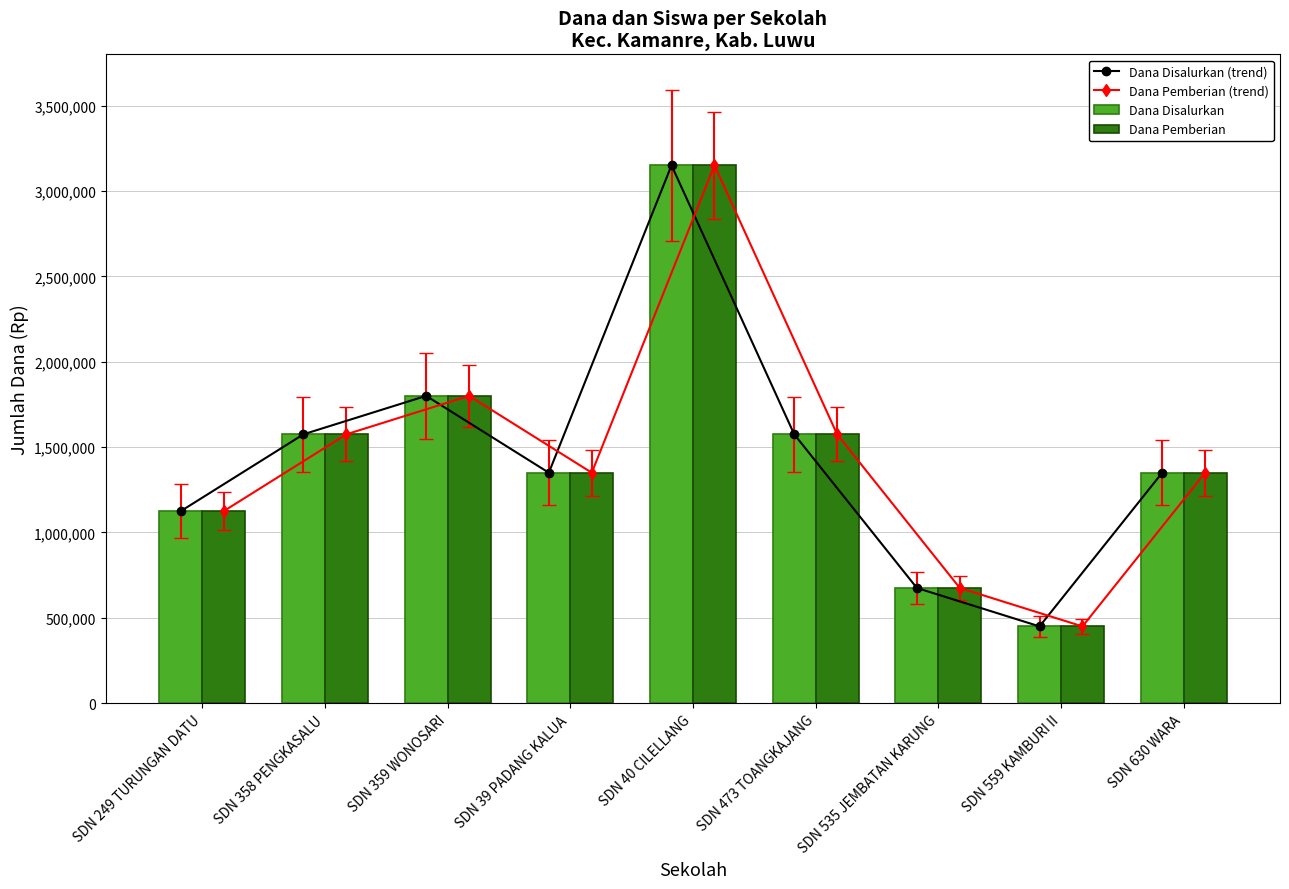

What is the value of the Dana Pemberian (trend) bar at the 2nd from the left?

1575000